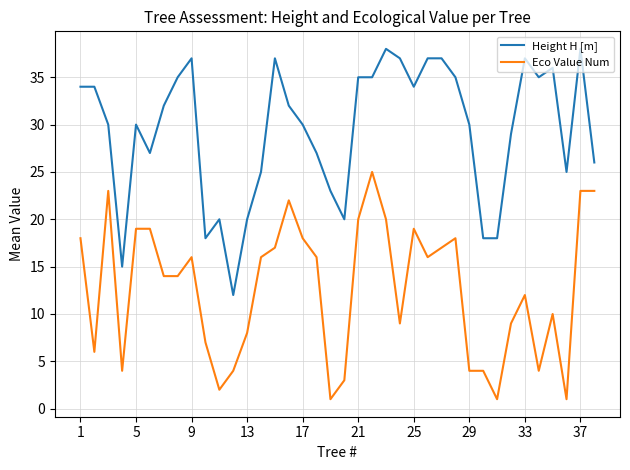

What is the average value of the Height H [m] series?

29